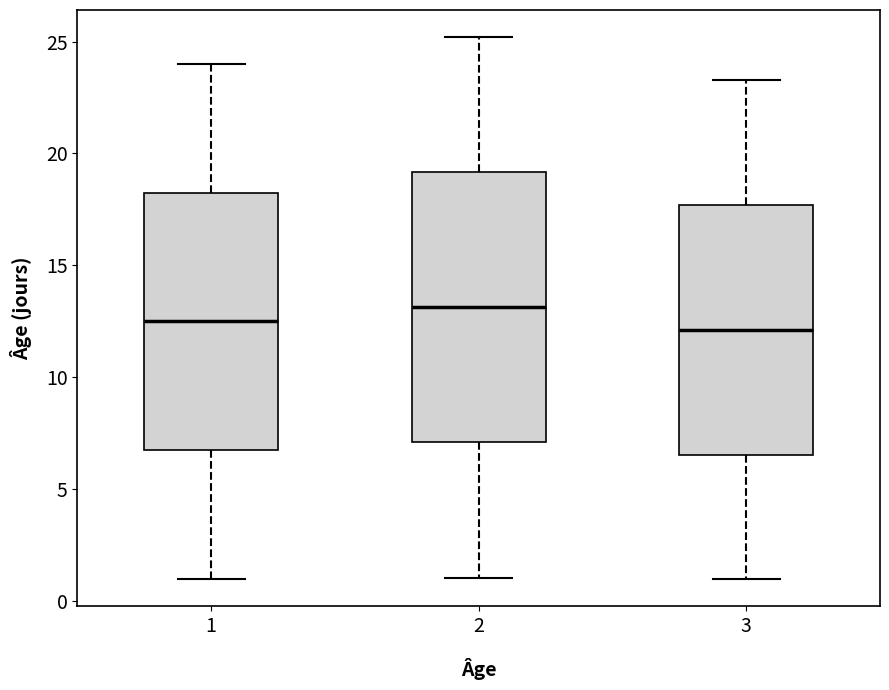

Where does the median line of the box at x = 2 sit on the y-axis? The values are not printed on the chart, so give them approximately, as read against the axis.

13.0